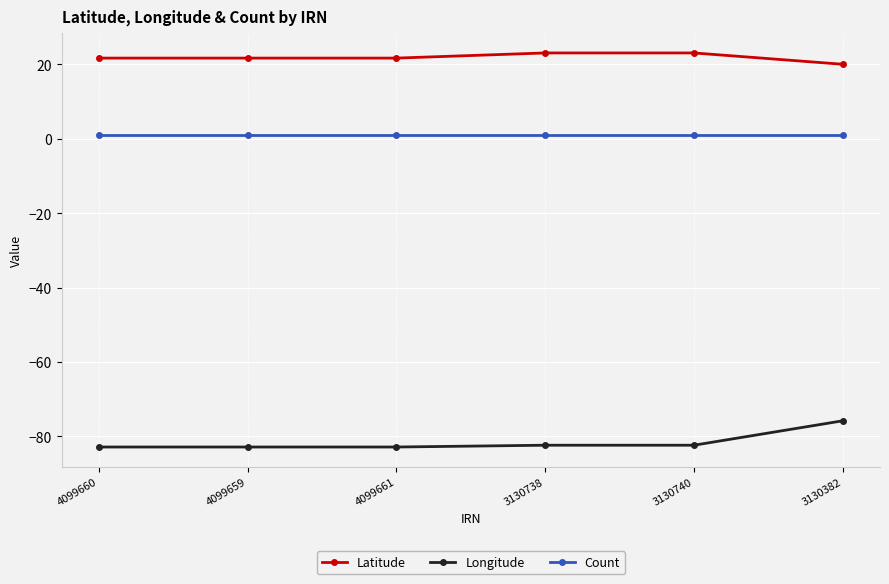

Reading left to right, transcribe all the data shown in this chart.

Latitude: 21.7	21.7	21.7	23.1	23.1	20.0
Longitude: -82.8	-82.8	-82.8	-82.3	-82.3	-75.8
Count: 1.0	1.0	1.0	1.0	1.0	1.0